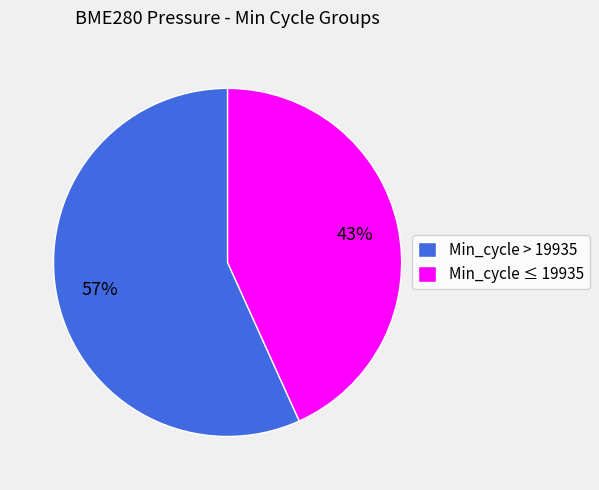

The Min_cycle > 19935 slice represents 57% of the pie. True or false?

True